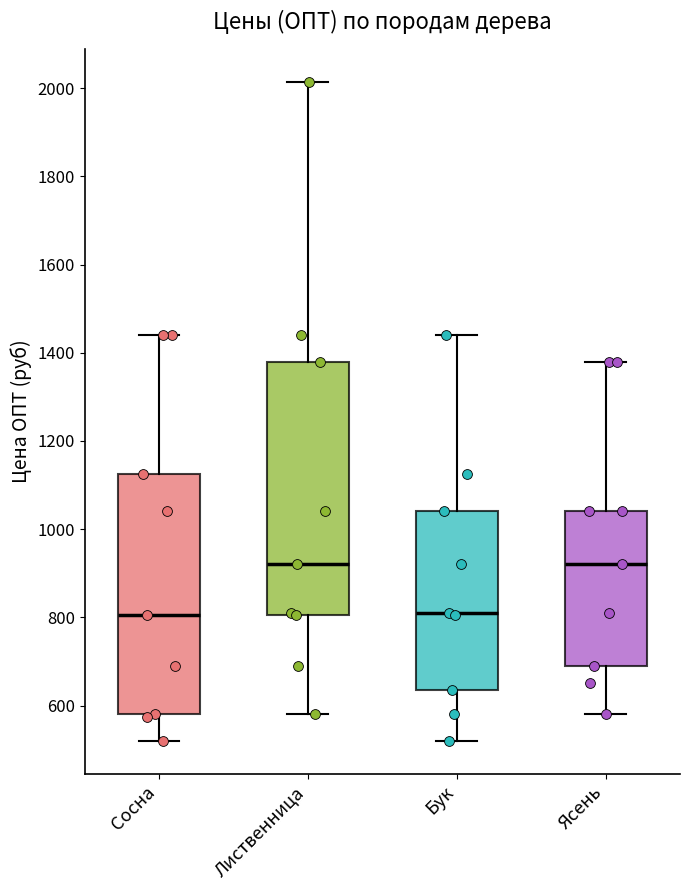

Reading left to right, read every box against the y-axis: the position of its median line, the range the box covers, and the ends of its whiskers. The values are not printed on the chart, so give them approximately, as read against the axis.

Сосна: median 800, box 580 to 1120, whiskers 520 to 1440
Лиственница: median 920, box 800 to 1380, whiskers 580 to 2020
Бук: median 820, box 640 to 1040, whiskers 520 to 1440
Ясень: median 920, box 700 to 1040, whiskers 580 to 1380